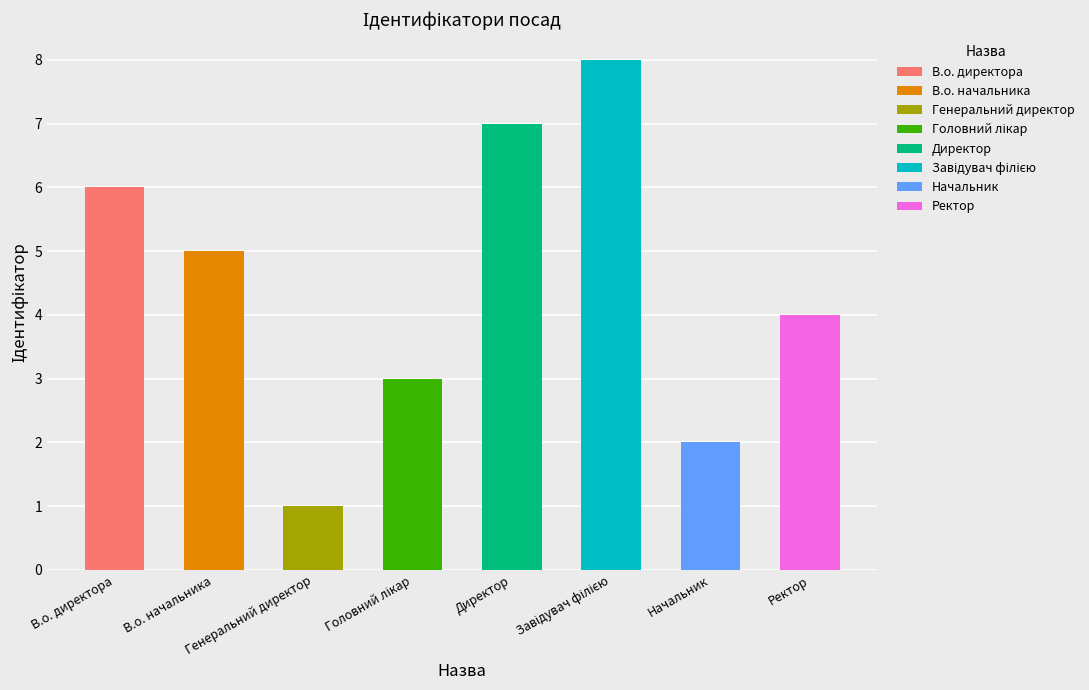

What position from the left is Генеральний директор?

3